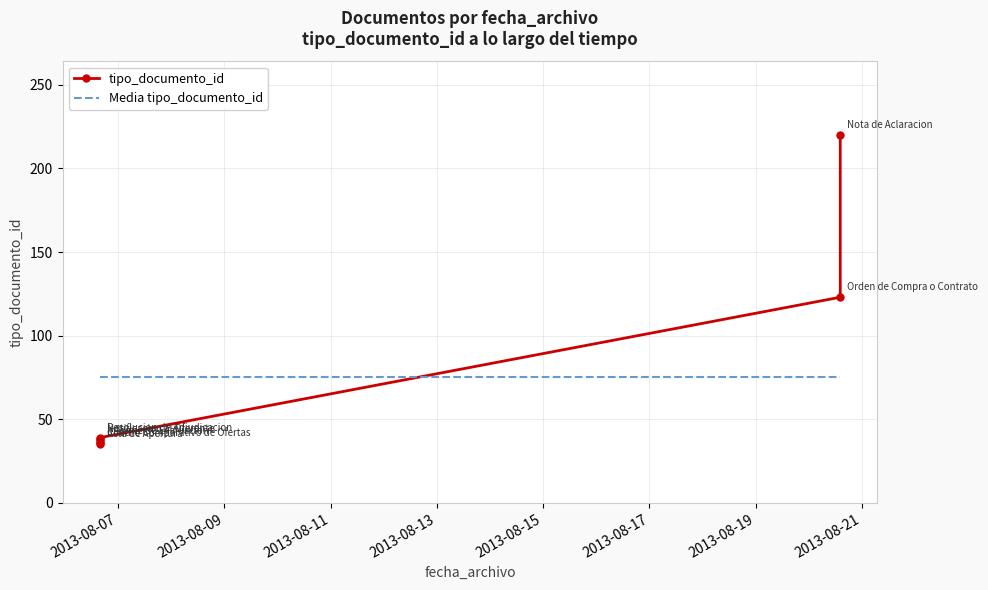

What is the smallest value displayed?

35.0